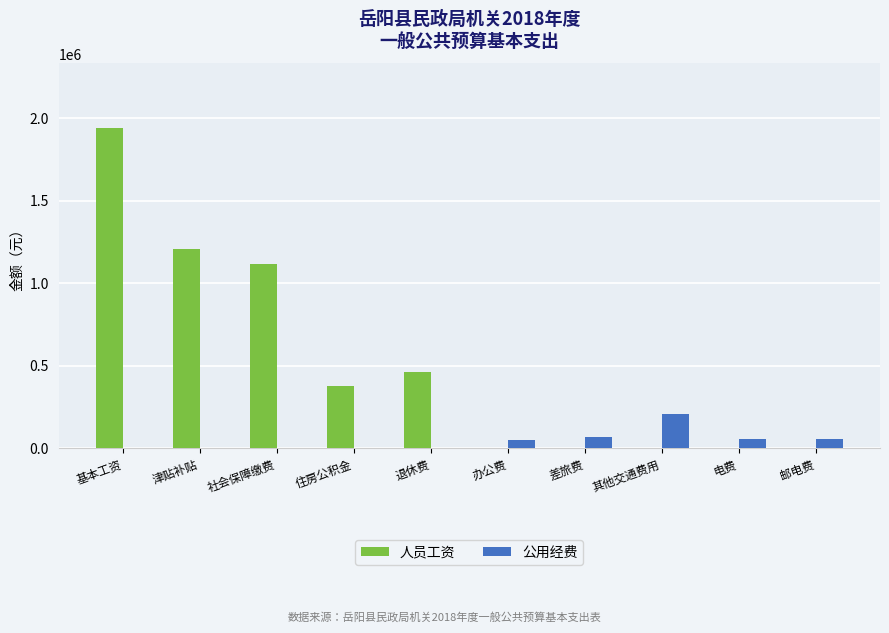

How many categories are shown in the chart?

10